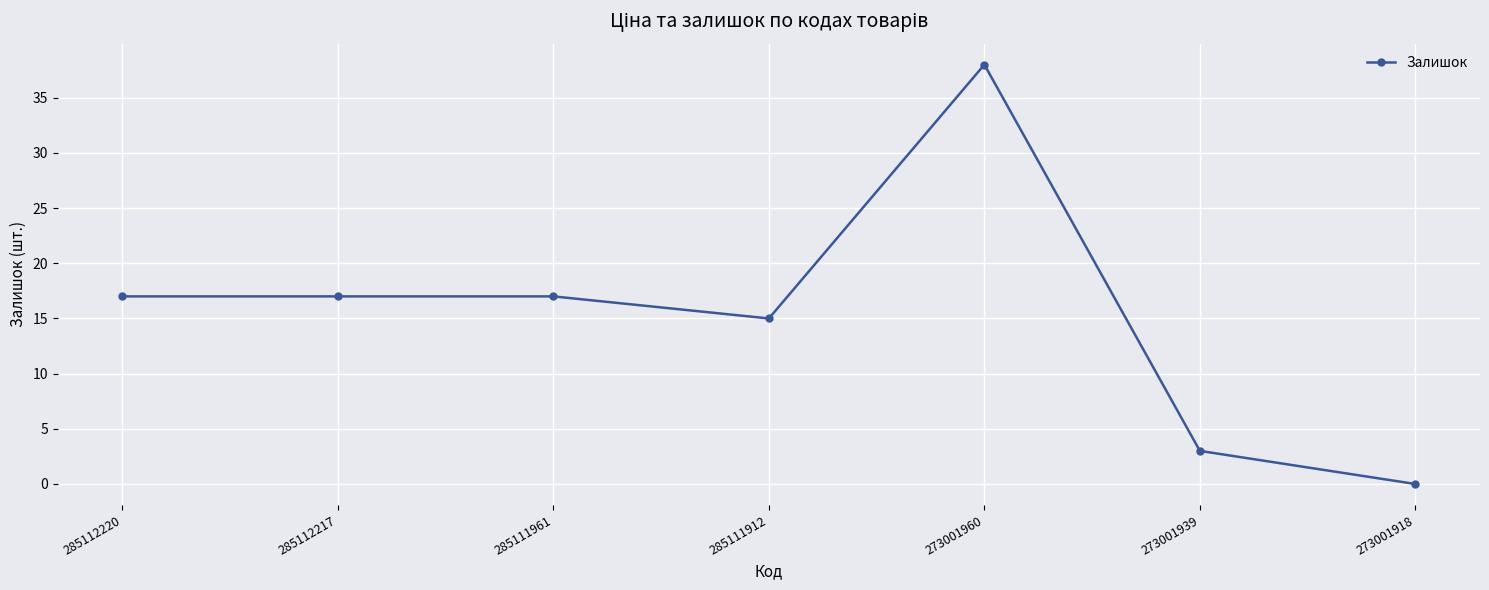

Approximately how many times larger is the value at 285112217 compared to 285111912?

1.1